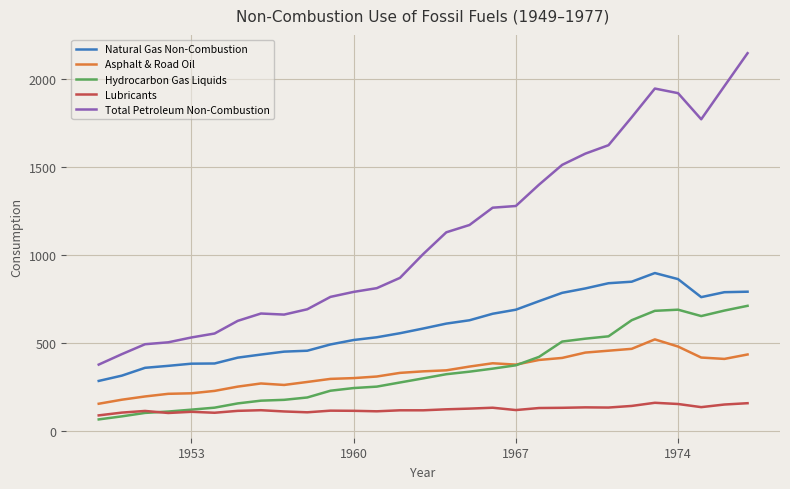

How many values in the Asphalt & Road Oil series exceed 340?

15